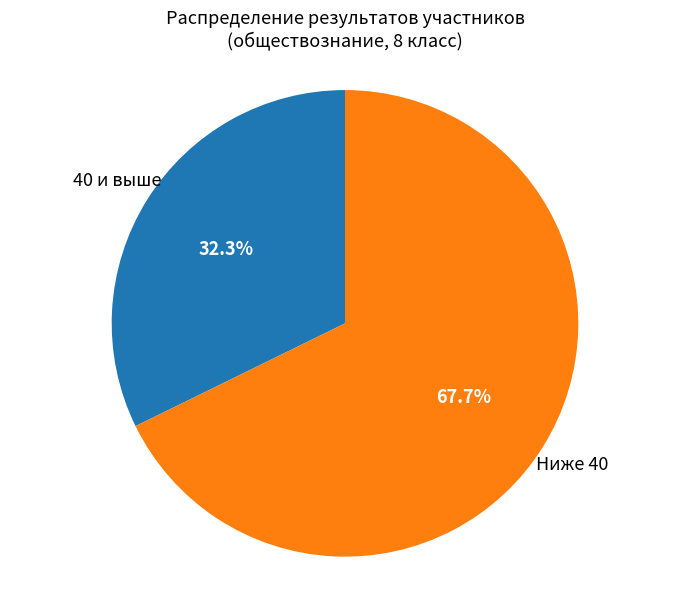

Count the number of slices in the pie.

2